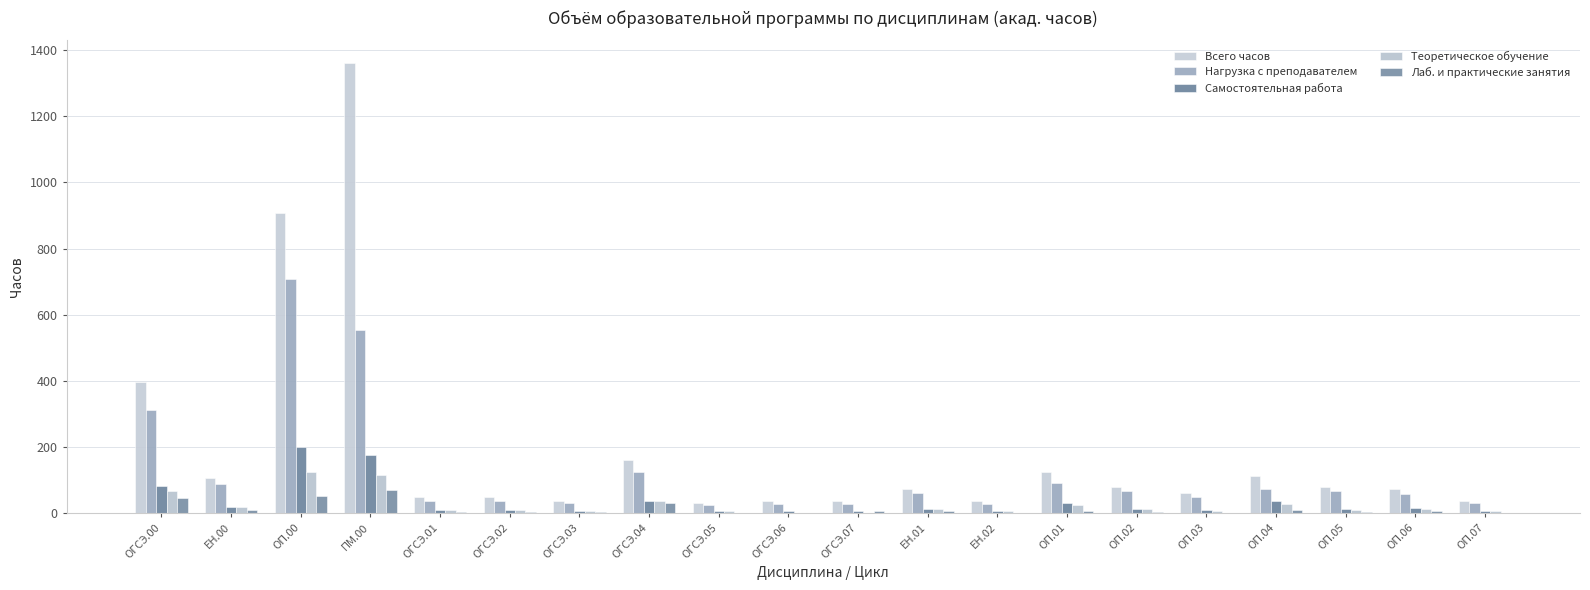

Does the chart contain stacked bars?

No